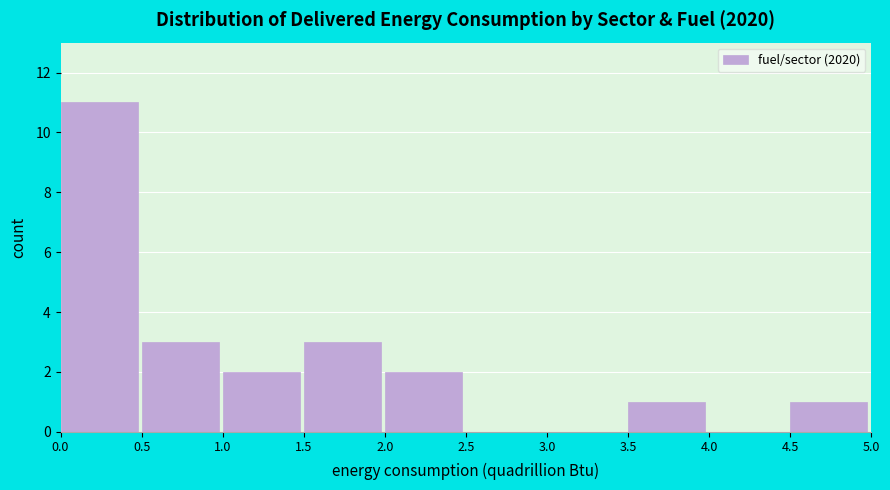

Reading left to right, list every bar in this chart as the range it spans on the x-axis followed by its height. The values are not printed on the chart, so give them approximately, as read against the axis.

0.0 to 0.5: 11
0.5 to 1.0: 3
1.0 to 1.5: 2
1.5 to 2.0: 3
2.0 to 2.5: 2
2.5 to 3.0: 0
3.0 to 3.5: 0
3.5 to 4.0: 1
4.0 to 4.5: 0
4.5 to 5.0: 1